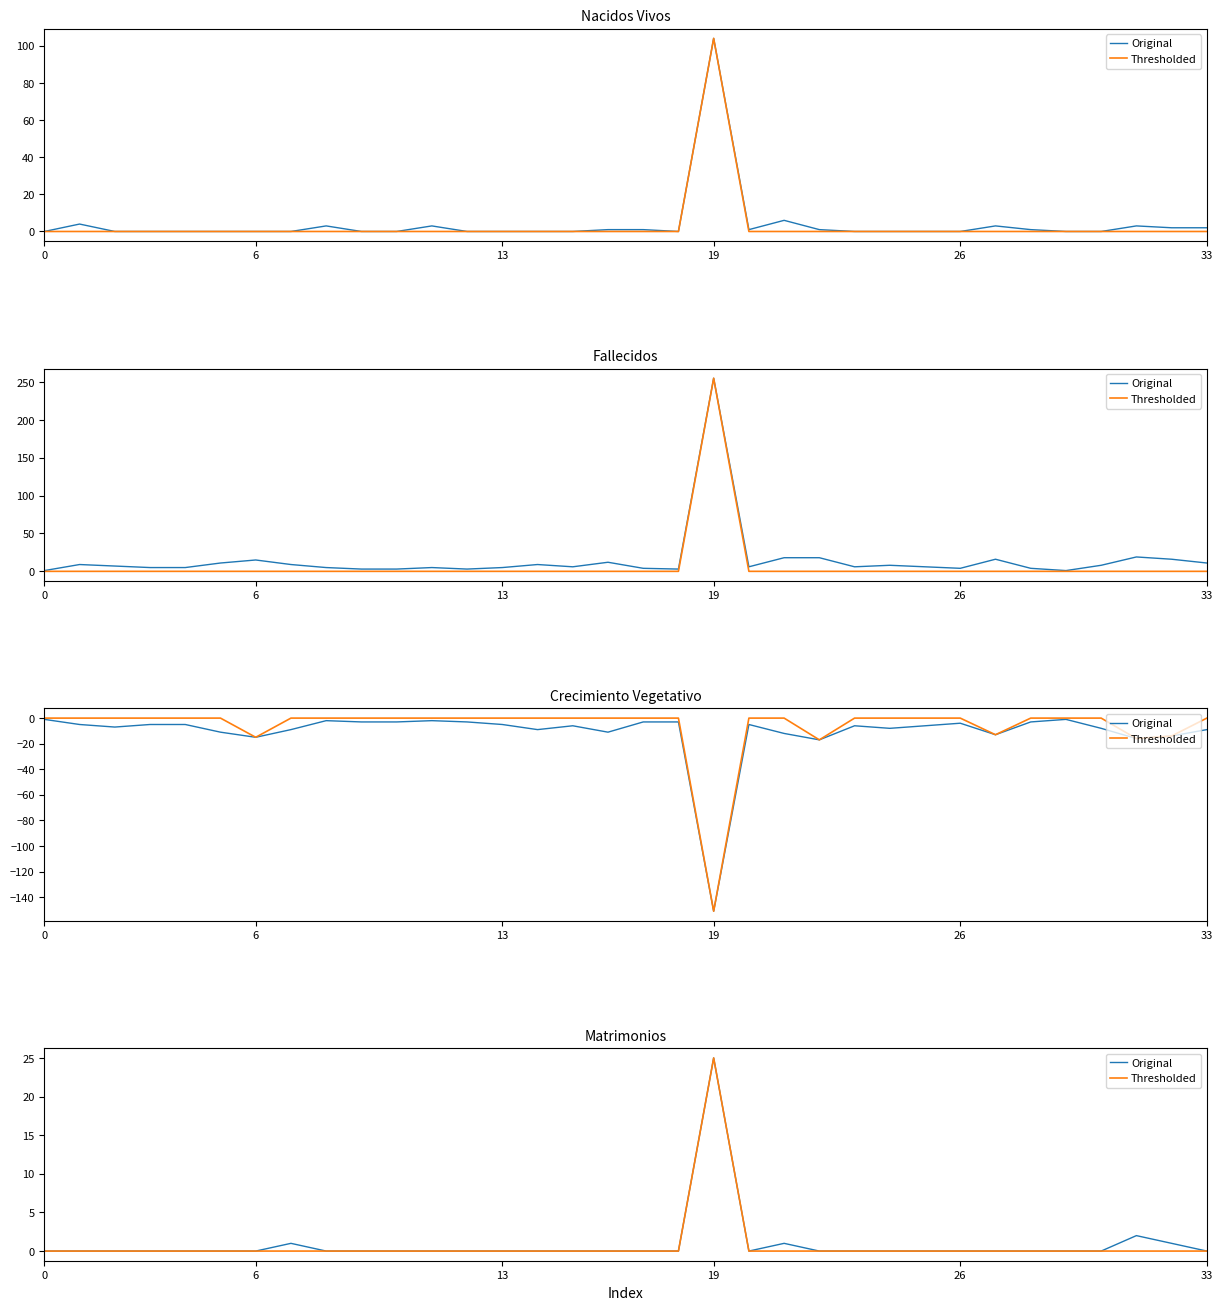

How many lines are shown in the chart?

2